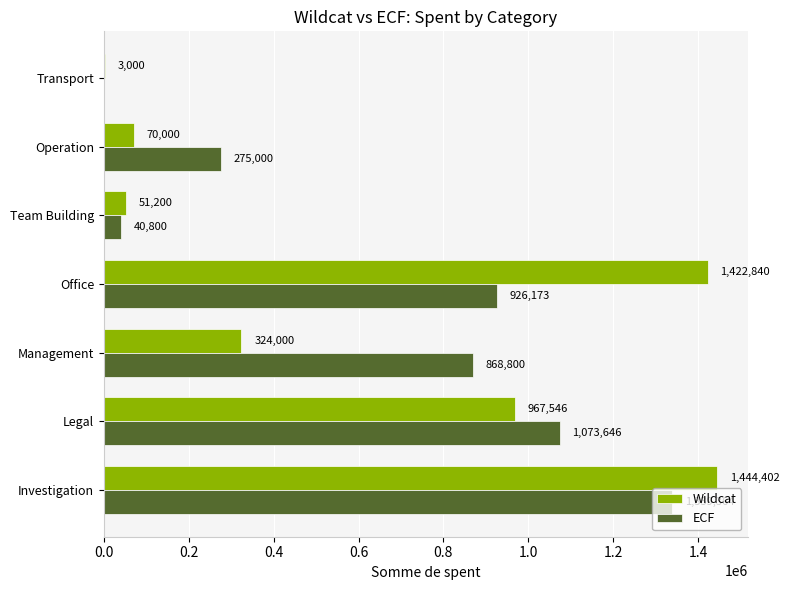

Which series changed the most between Office and Operation?

Wildcat